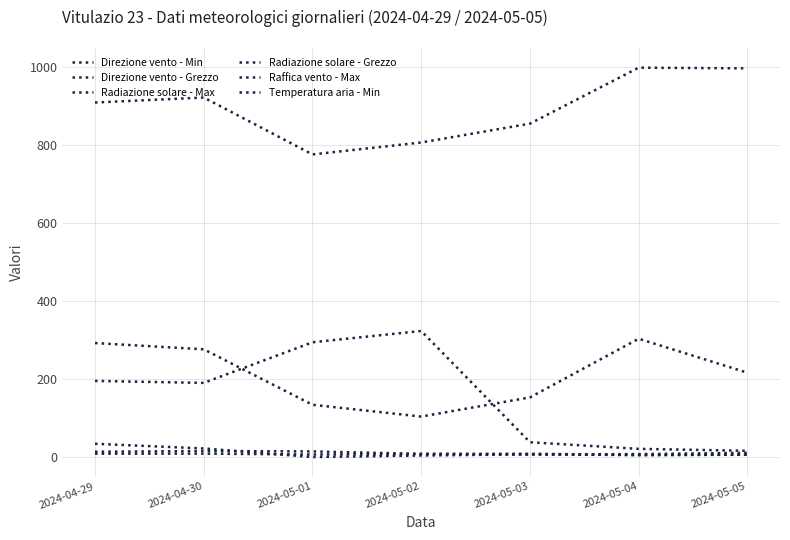

Is this an area chart (filled region under the line)?

No